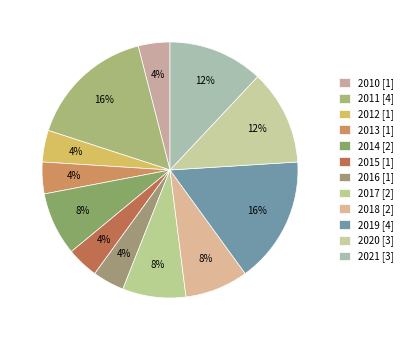

Count the number of slices in the pie.

12